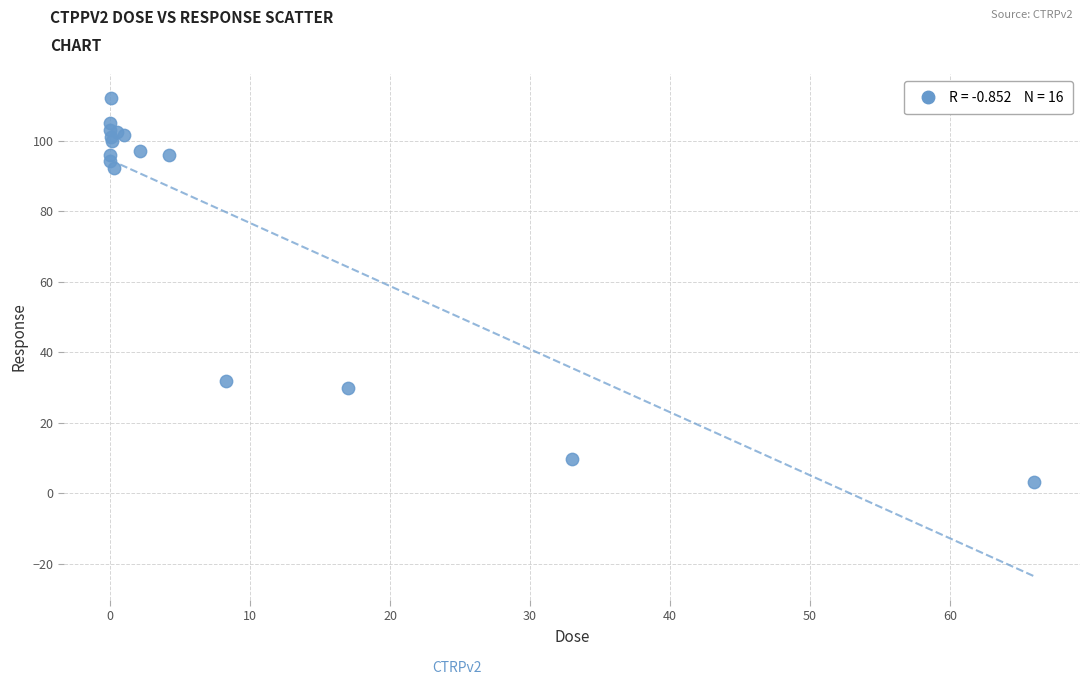

What Y value in the scatter plot is closest to 57?

31.8